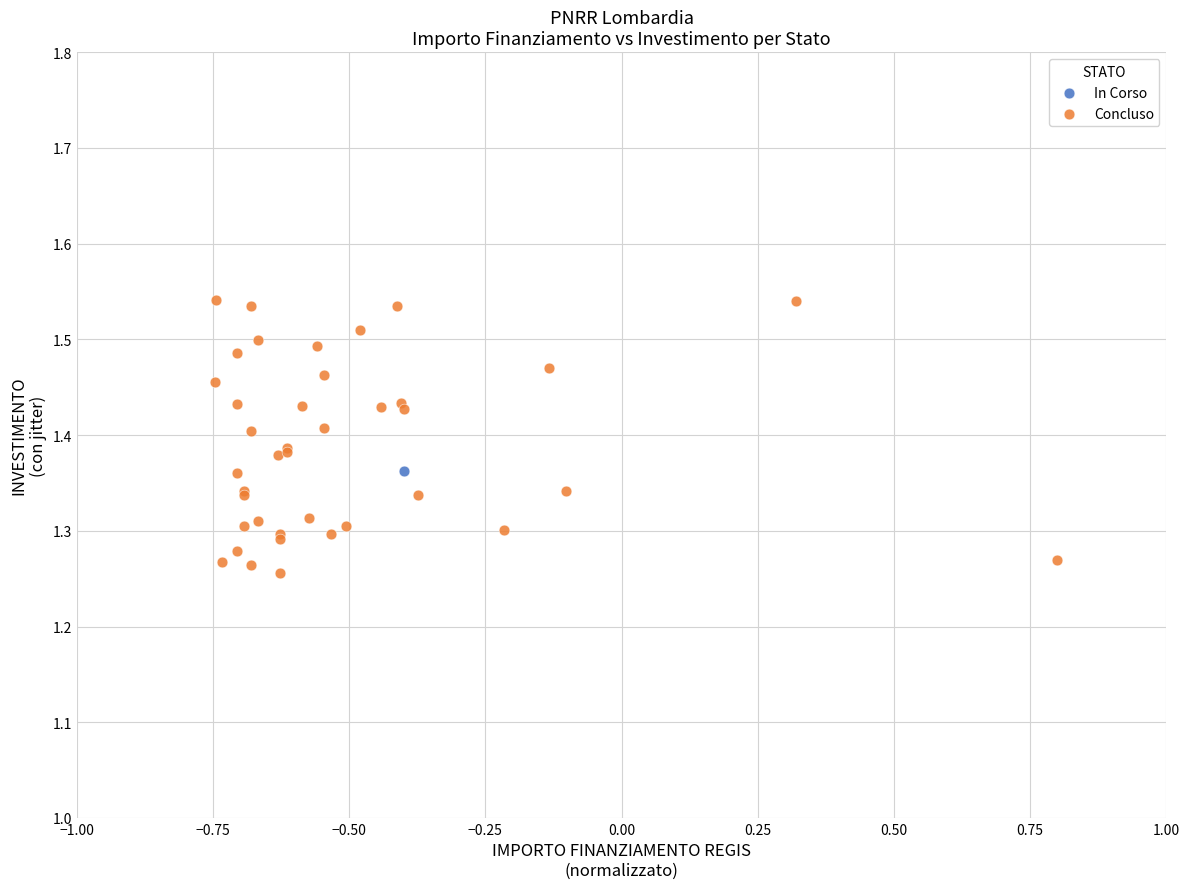

What are all the series names shown in the legend?

In Corso, Concluso